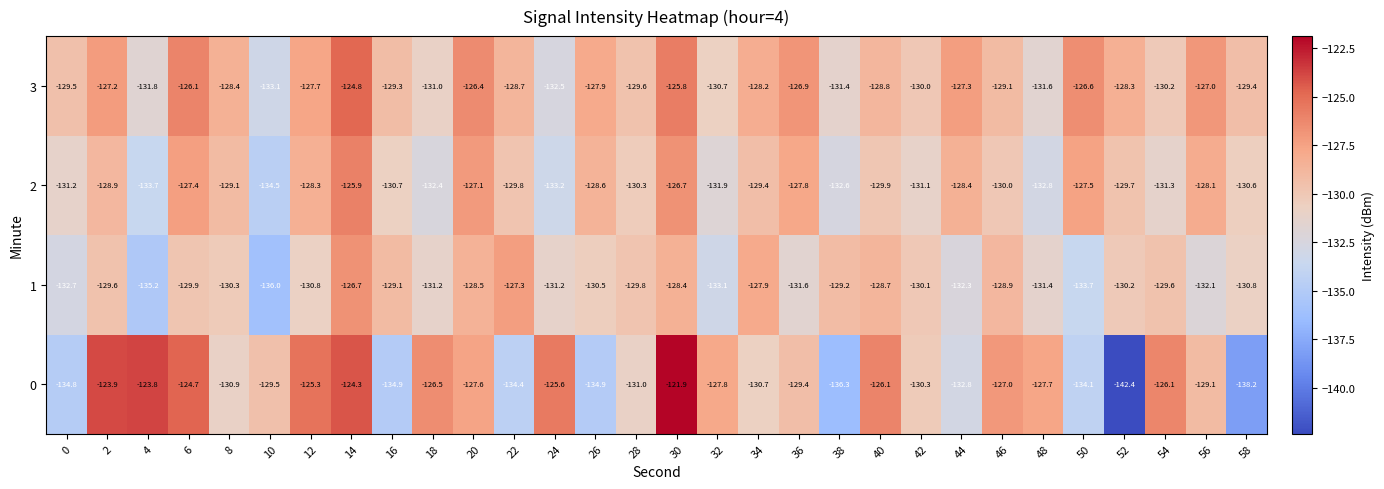

What is the difference between the maximum and minimum values in the 1 series?

9.3